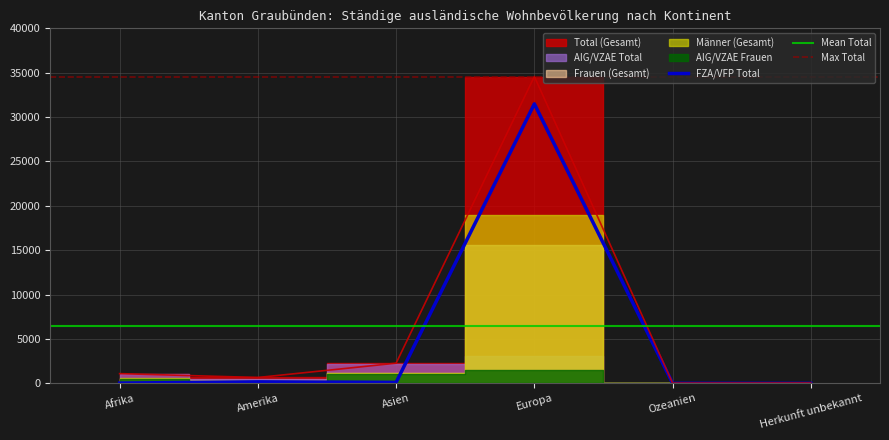

What position from the left is Afrika?

1